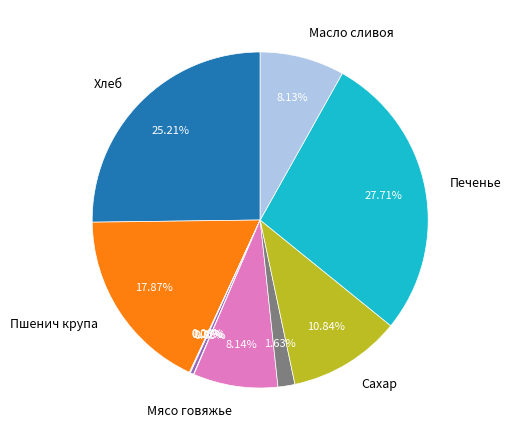

Is there any slice that represents more than half of the pie?

No